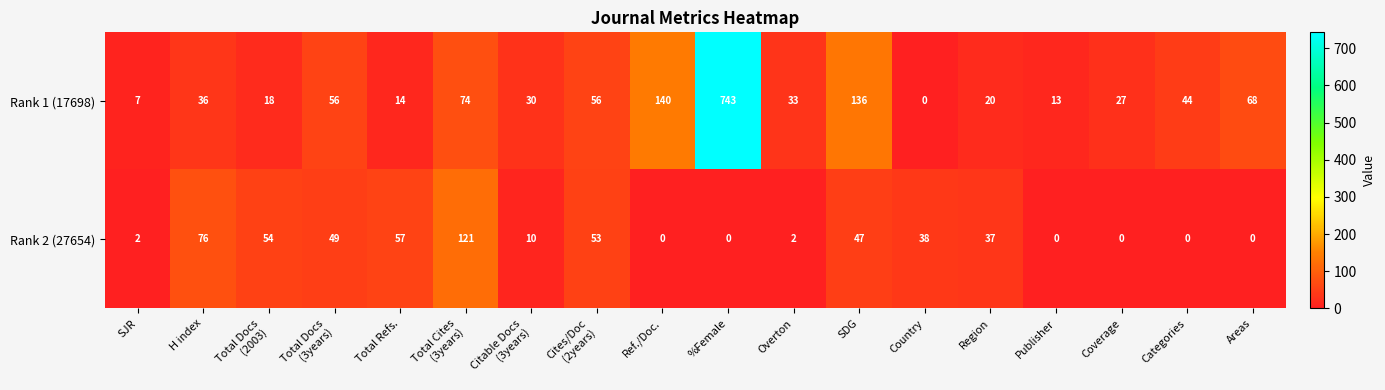

Which series has the widest spread of values?

Rank 1 (17698)